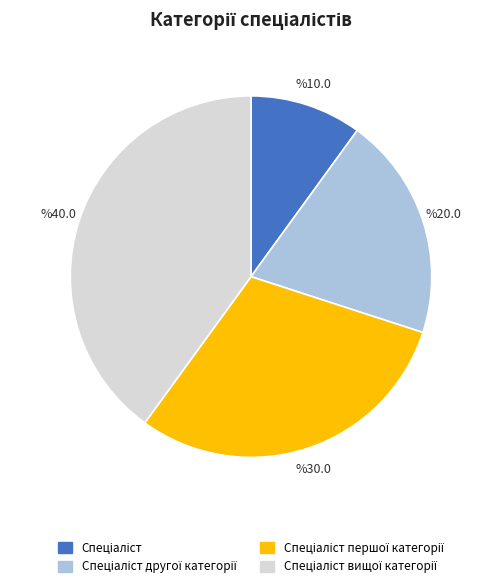

Is there any slice that represents more than half of the pie?

No